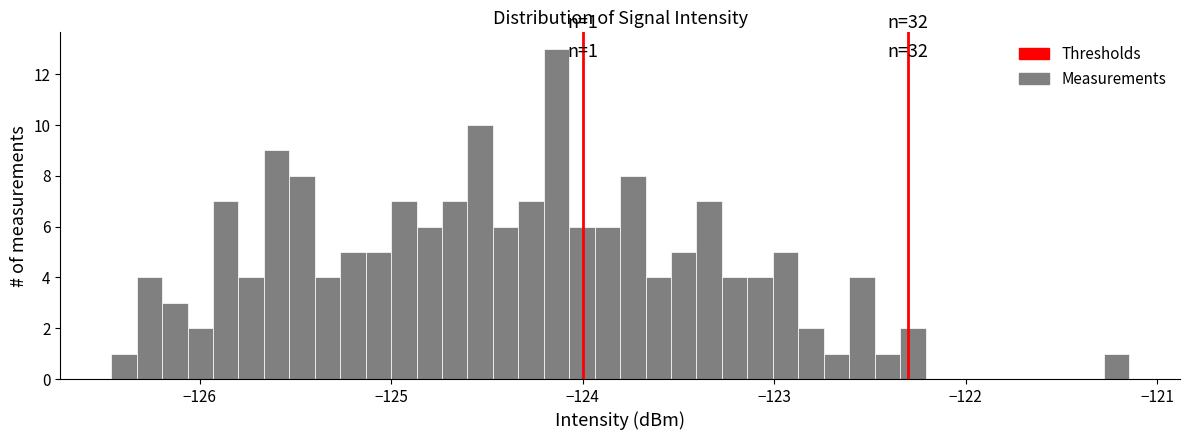

Read against the x-axis, roughly where is the centre of the tallest bar?

-124.1